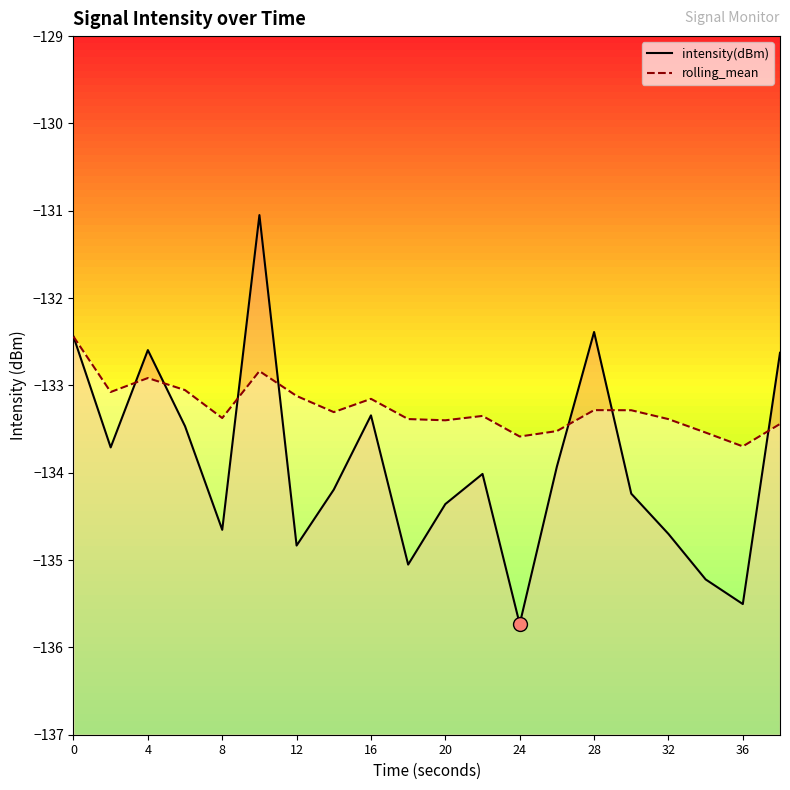

Rank the series by their maximum value, from lowest to highest.

rolling_mean, intensity(dBm)